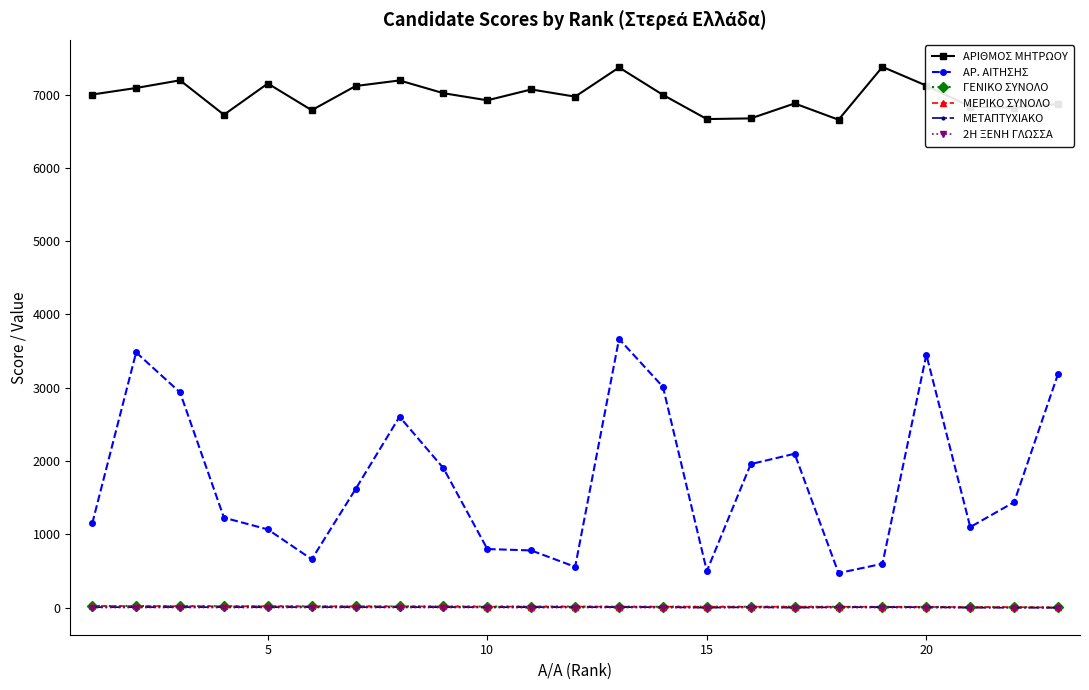

True or false: 2Η ΞΕΝΗ ΓΛΩΣΣΑ and ΑΡ. ΑΙΤΗΣΗΣ intersect in this chart.

False